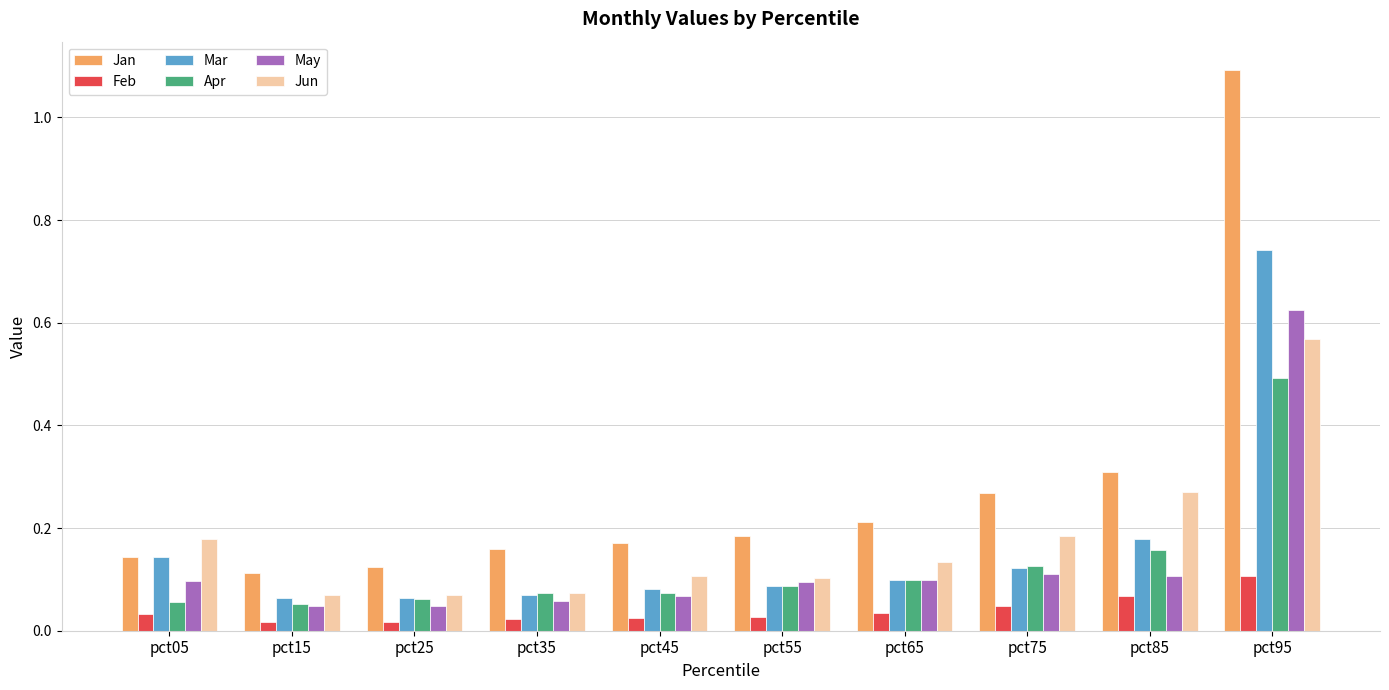

Is it true that Jun equals 0.3 at pct85?

True